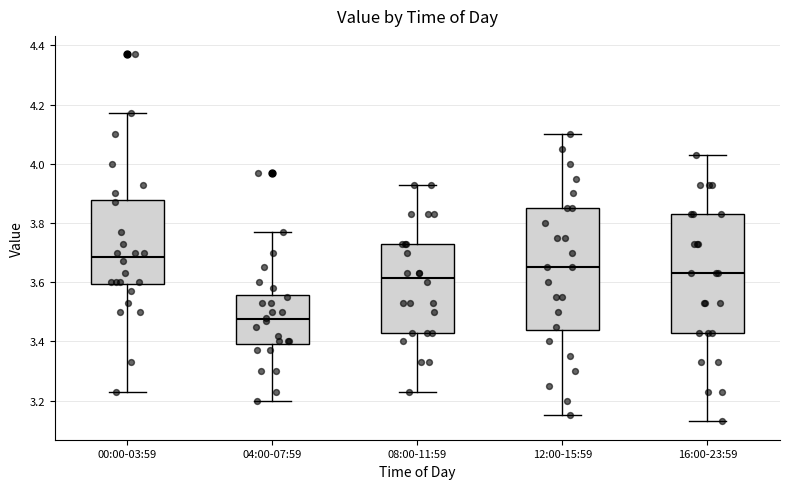

Reading left to right, read every box against the y-axis: the position of its median line, the range the box covers, and the ends of its whiskers. The values are not printed on the chart, so give them approximately, as read against the axis.

00:00-03:59: median 3.68, box 3.60 to 3.88, whiskers 3.24 to 4.18
04:00-07:59: median 3.48, box 3.40 to 3.56, whiskers 3.20 to 3.78
08:00-11:59: median 3.62, box 3.44 to 3.74, whiskers 3.24 to 3.94
12:00-15:59: median 3.66, box 3.44 to 3.86, whiskers 3.16 to 4.10
16:00-23:59: median 3.64, box 3.44 to 3.84, whiskers 3.14 to 4.04